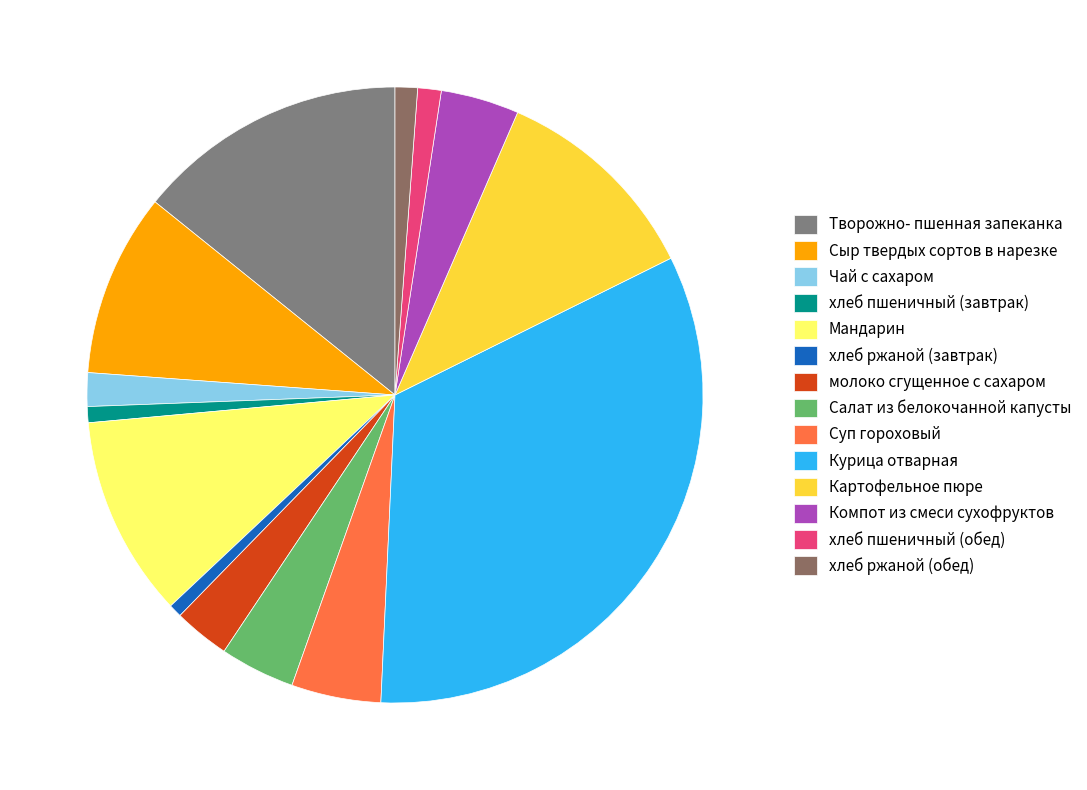

Is it true that хлеб пшеничный (завтрак) is 13% of the pie?

False